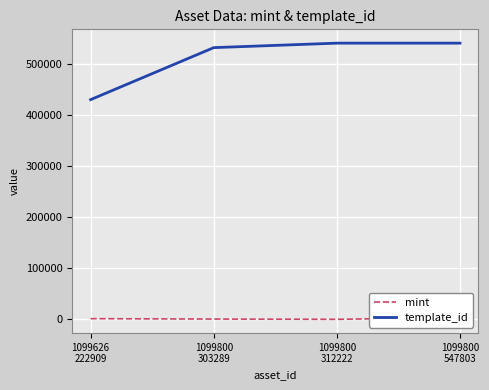

Is it true that template_id equals 532675 at 1099800
303289?

True